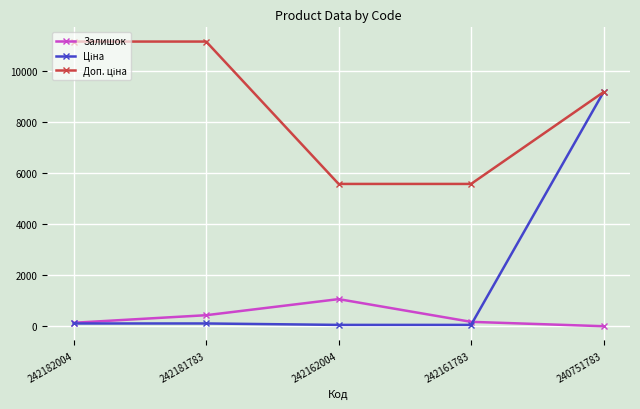

Is it true that Залишок equals 176.0 at 242161783?

True